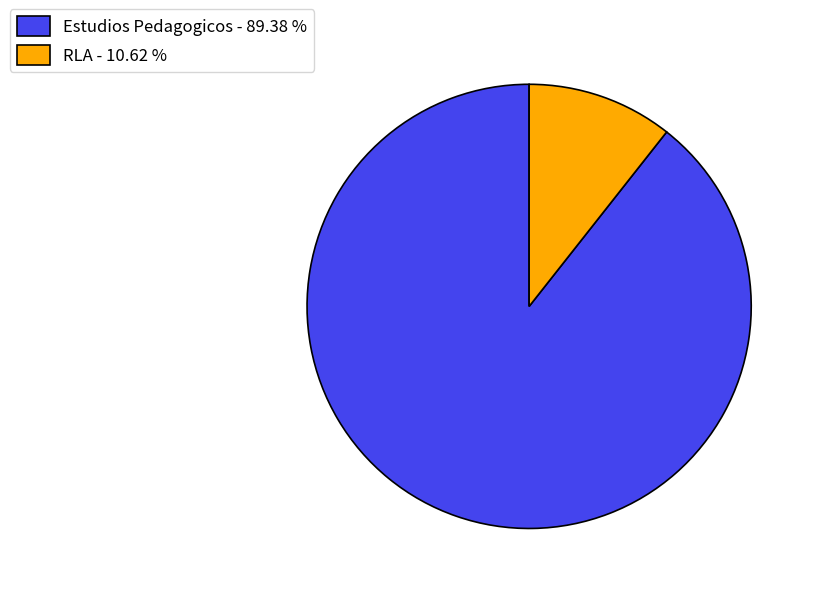

Is RLA - 10.62 % the majority of the pie?

No